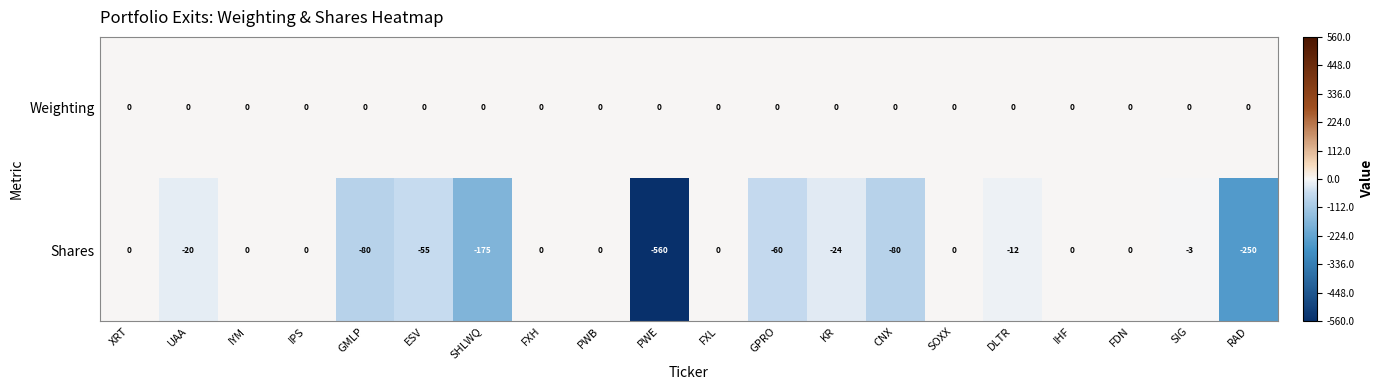

What is the difference between the maximum and minimum values in the Shares series?

560